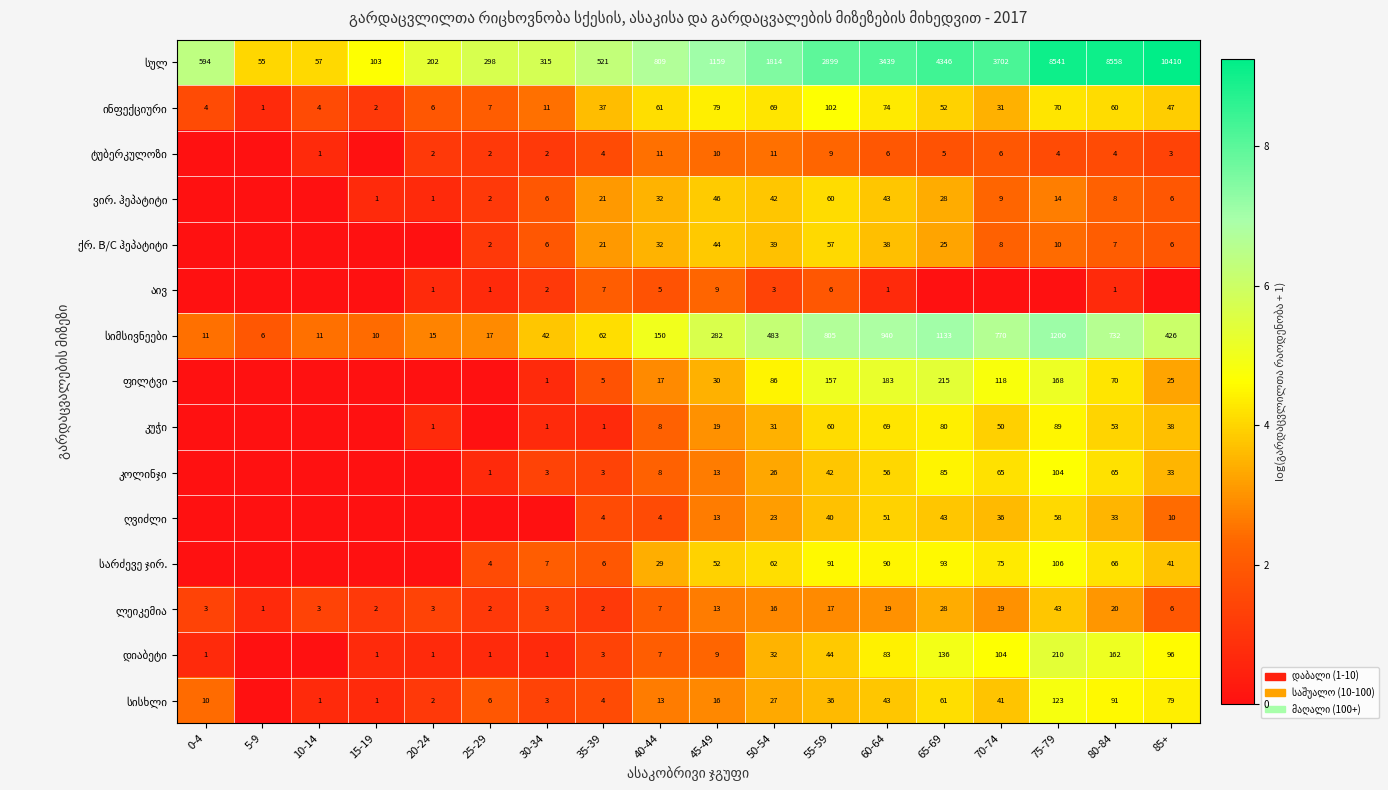

What is the spread (max minus min) of values at 80-84?

8557